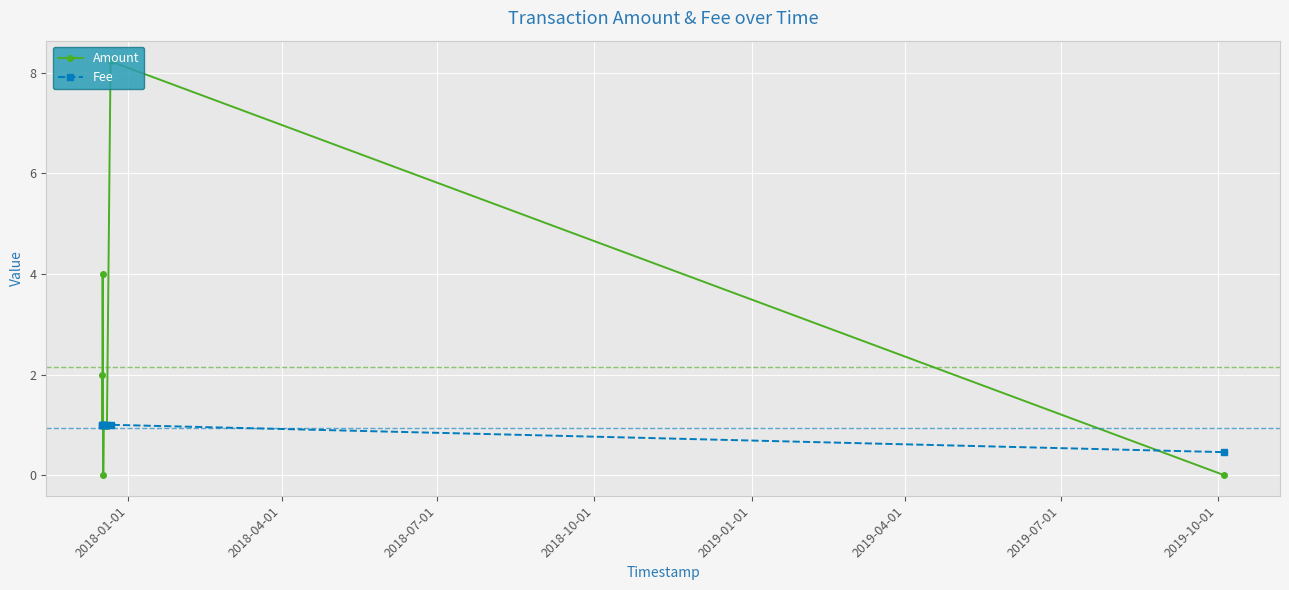

List the series in order of their overall mean, lowest first.

Fee, Amount